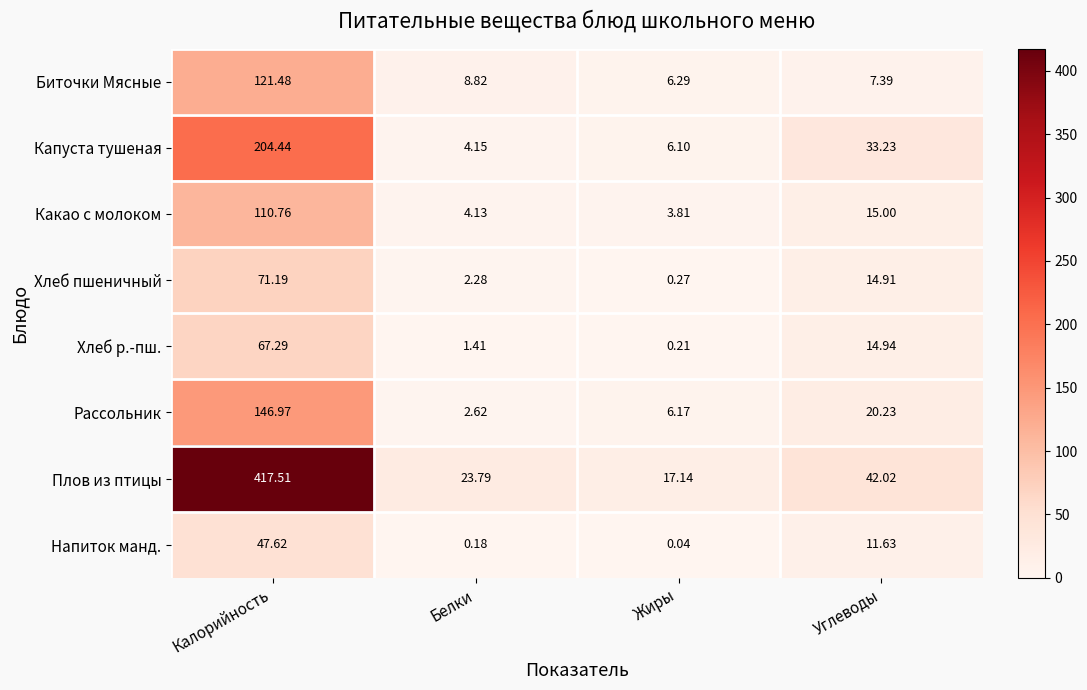

At how many categories does at least one series exceed 213?

1